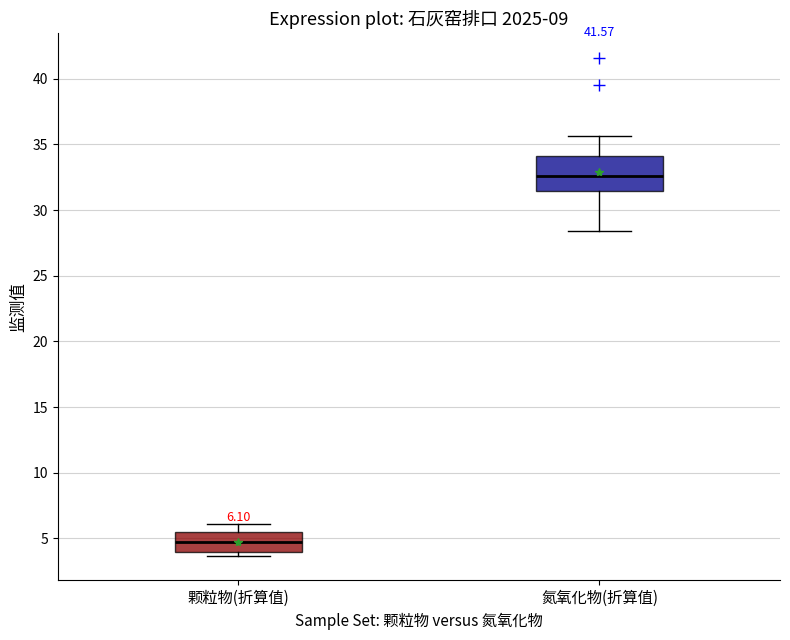

Comparing the boxes themselves (not the whiskers), which one is the tallest?

氮氧化物(折算值)